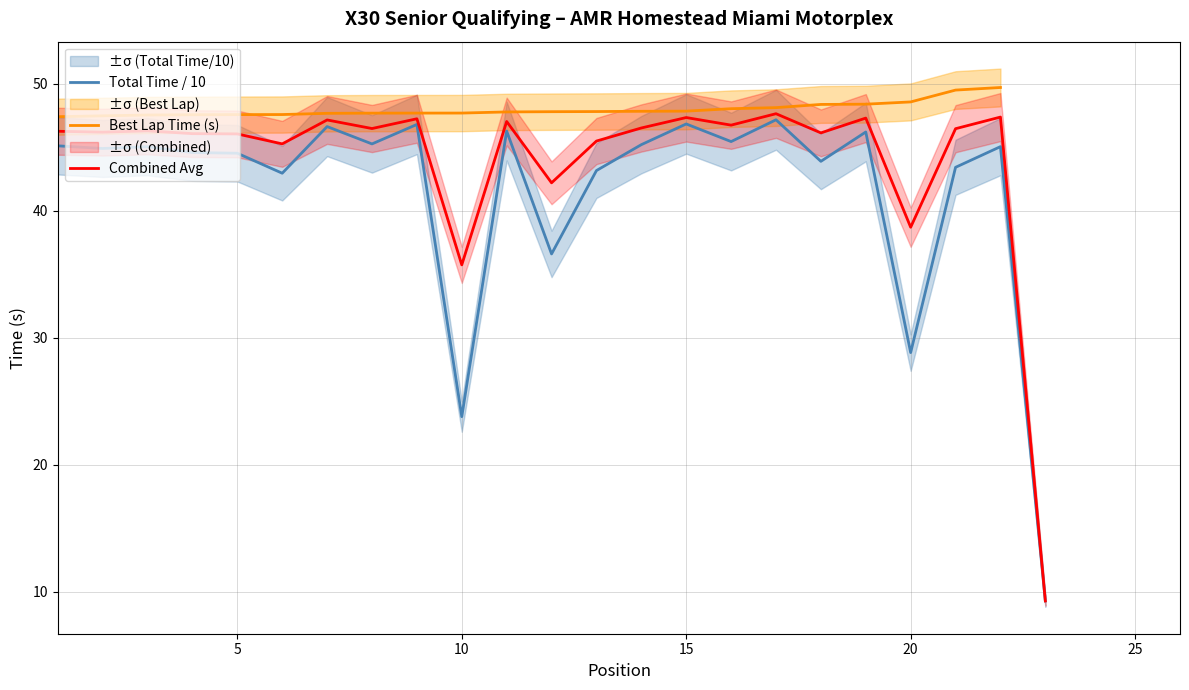

How many data points in Total Time / 10 are less than 45?

11